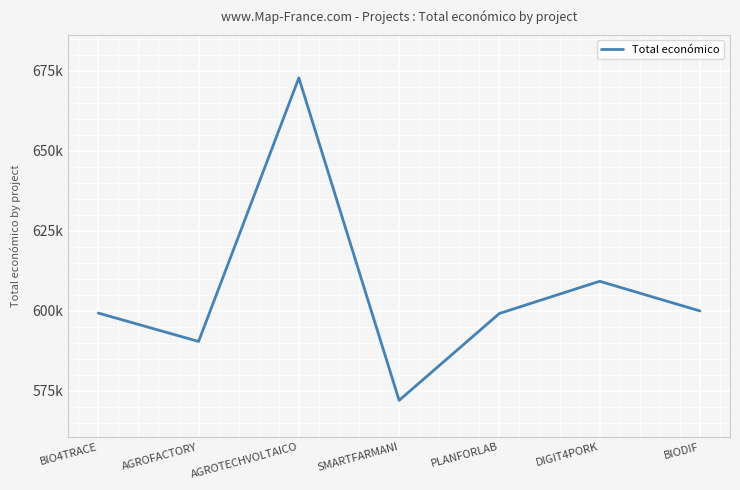

What is the approximate value at AGROTECHVOLTAICO?

672807